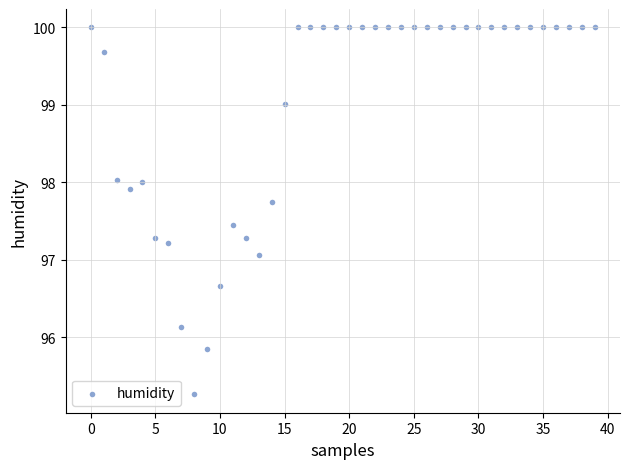

What Y value in the scatter plot is closest to 97?

97.1